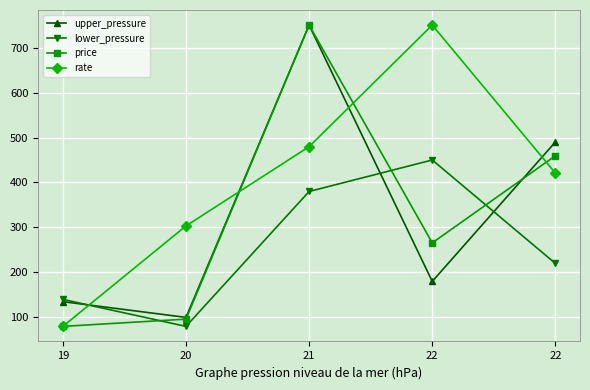

What is the difference between the maximum and minimum values in the rate series?

670.0